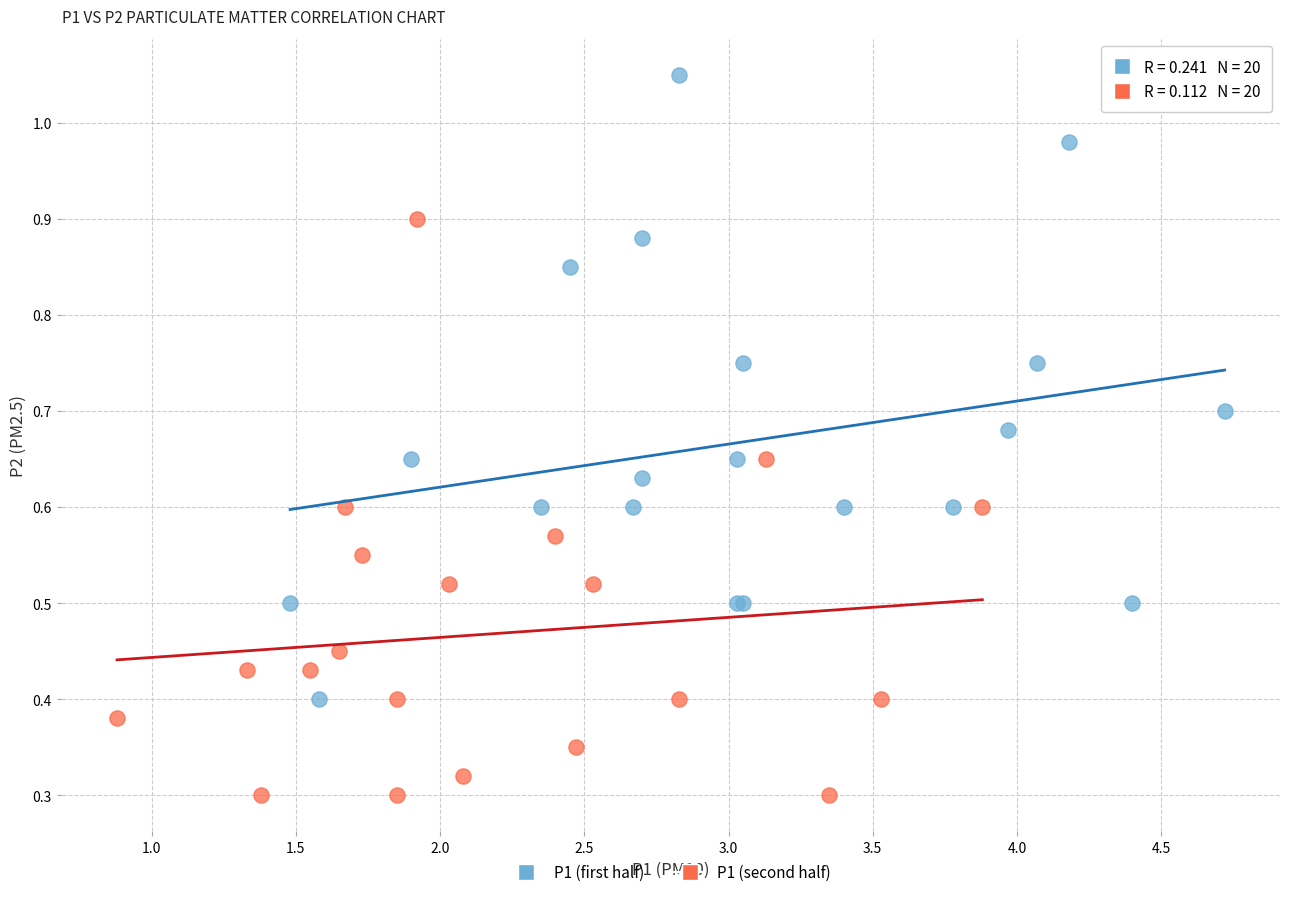

Which series has the widest spread of Y values?

P1 (first half)